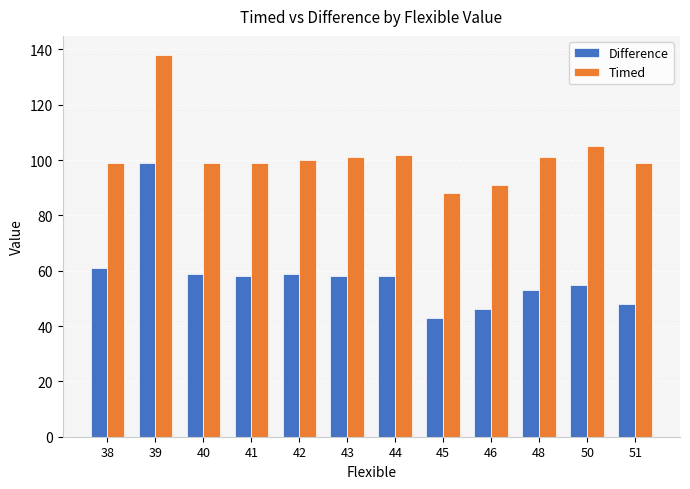

True or false: Timed has a value of 170 at 50.

False